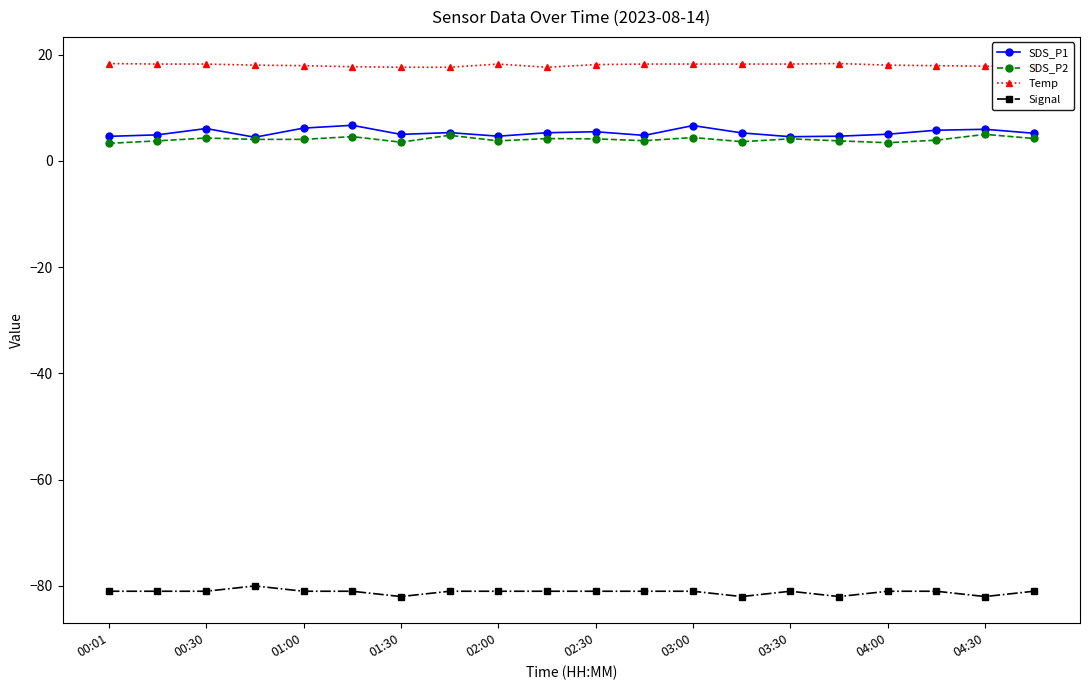

Which series has the largest total across all categories?

Temp